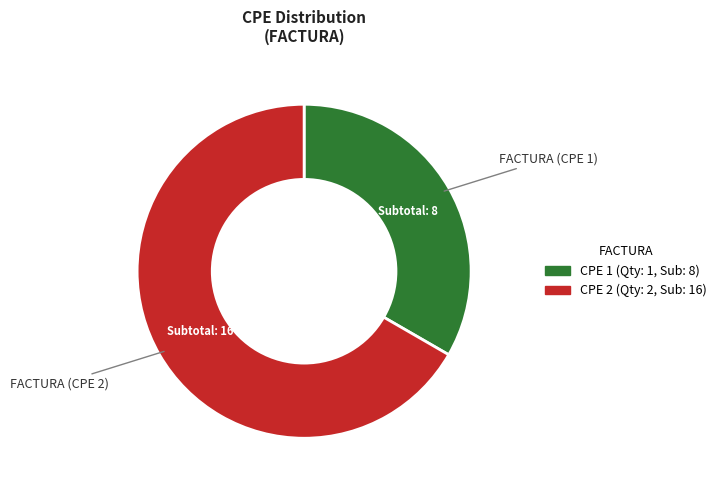

Is there a majority slice in this chart?

Yes